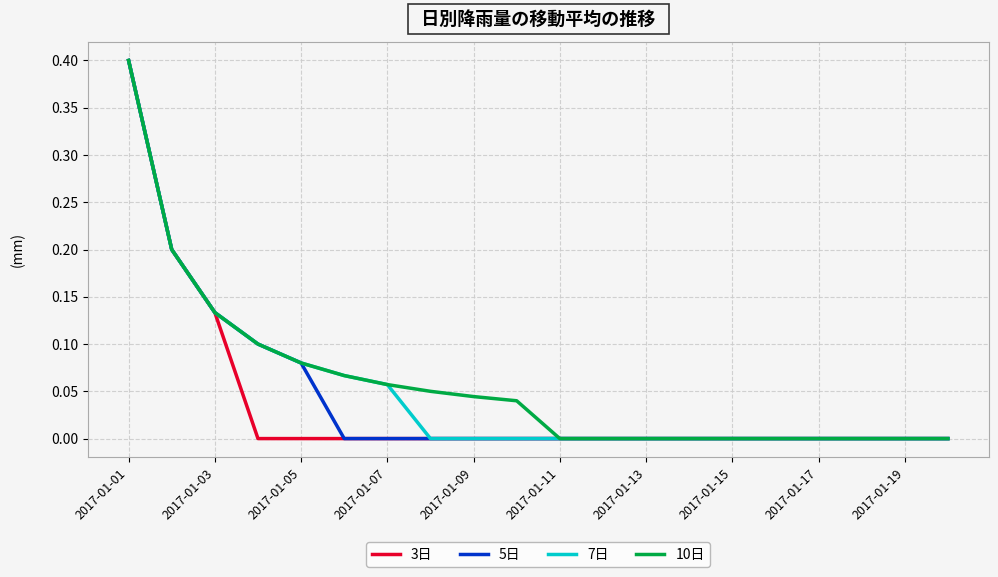

What is the maximum value shown in the chart?

0.4